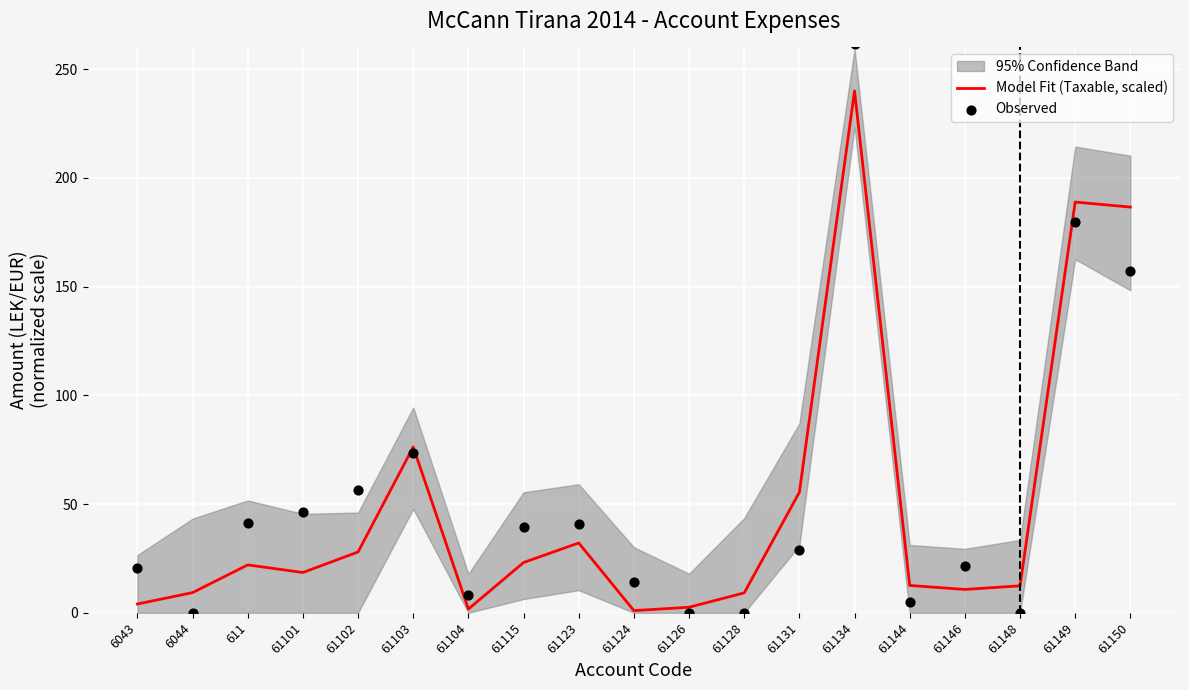

At which label is Model Fit (Taxable, scaled) closest to 120?

61103